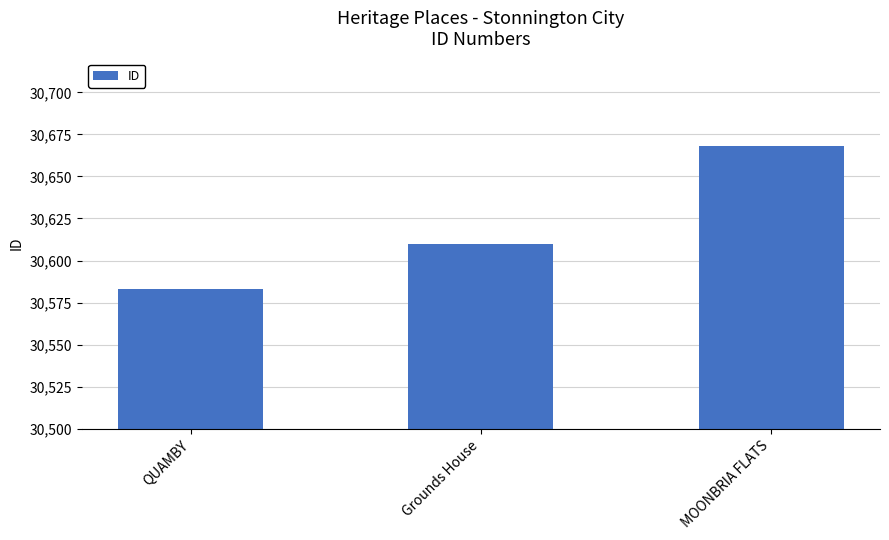

What is the maximum value shown in the chart?

30668